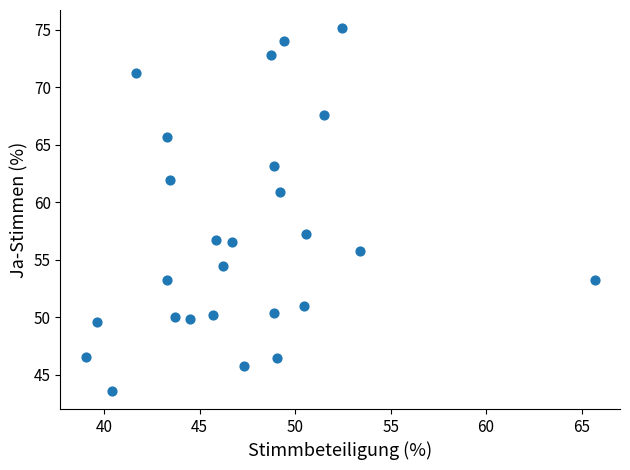

What is the range of Y values (max minus min)?

31.5